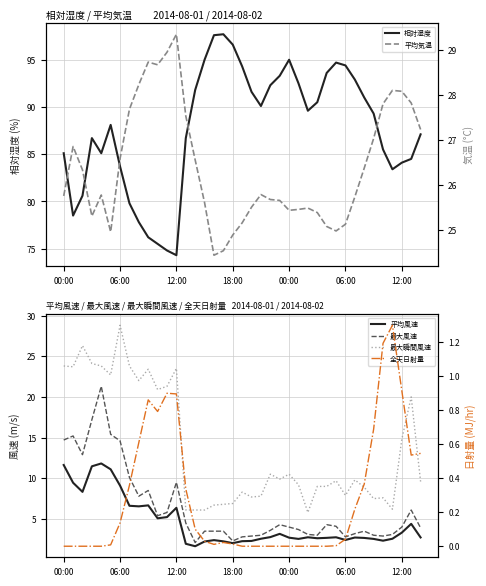

Is the value of 最大風速 at 15 greater than the value of 平均気温 at 16?

No